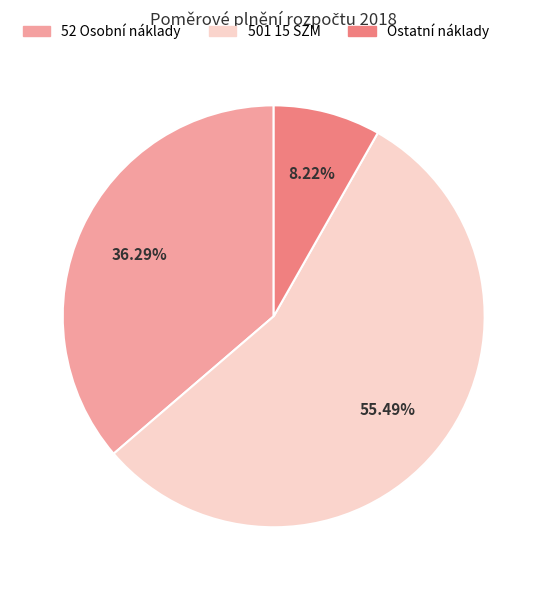

Is there any slice that represents more than half of the pie?

Yes